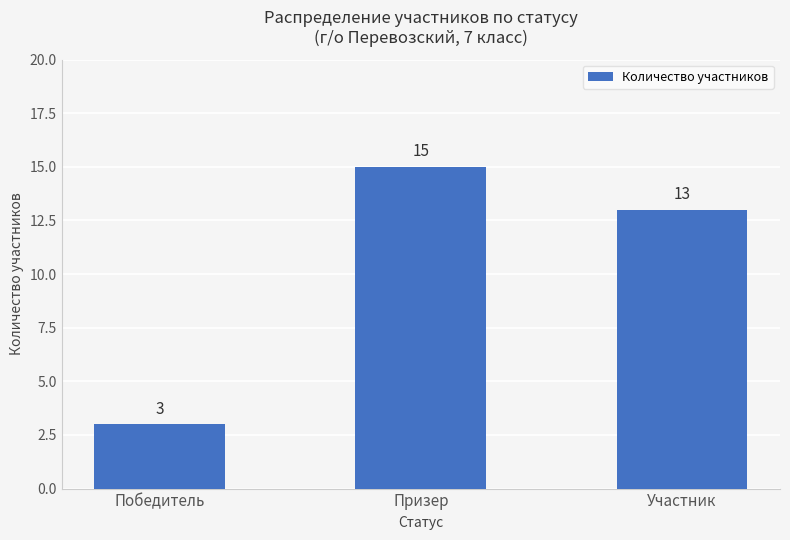

Reading right to left, what are all the values shown in this chart?

Участник=13	Призер=15	Победитель=3